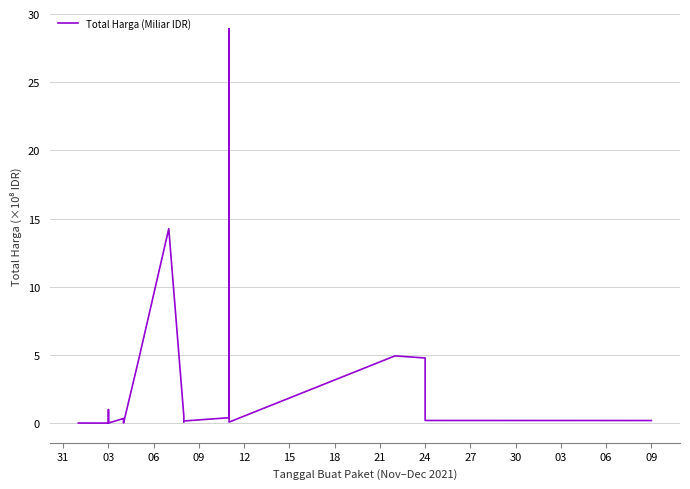

Between 06 and 15, which is larger?

06